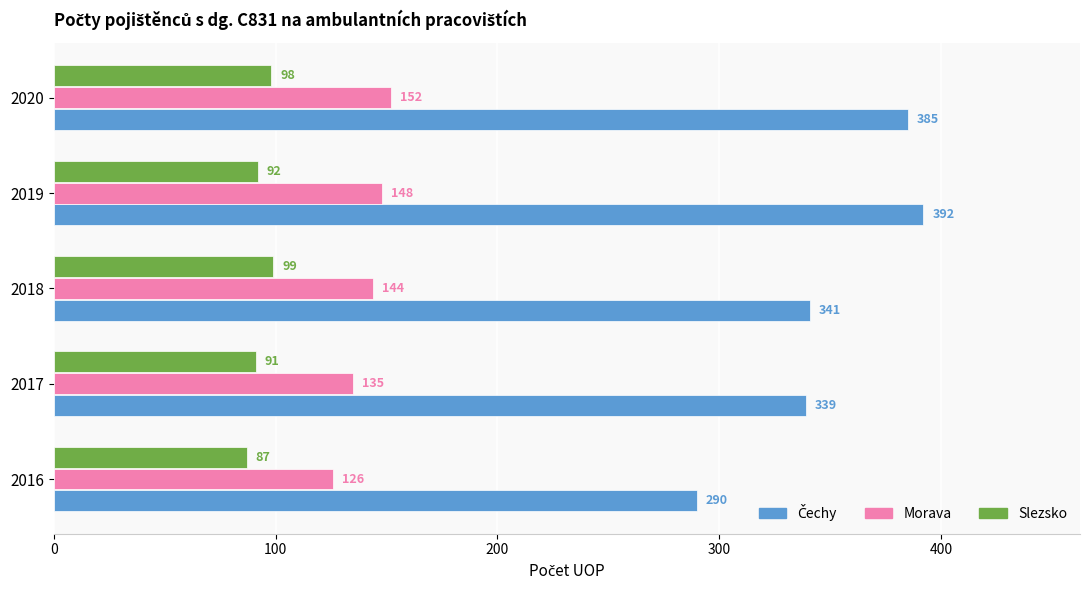

What is the difference between the highest and lowest values at 2020?

287